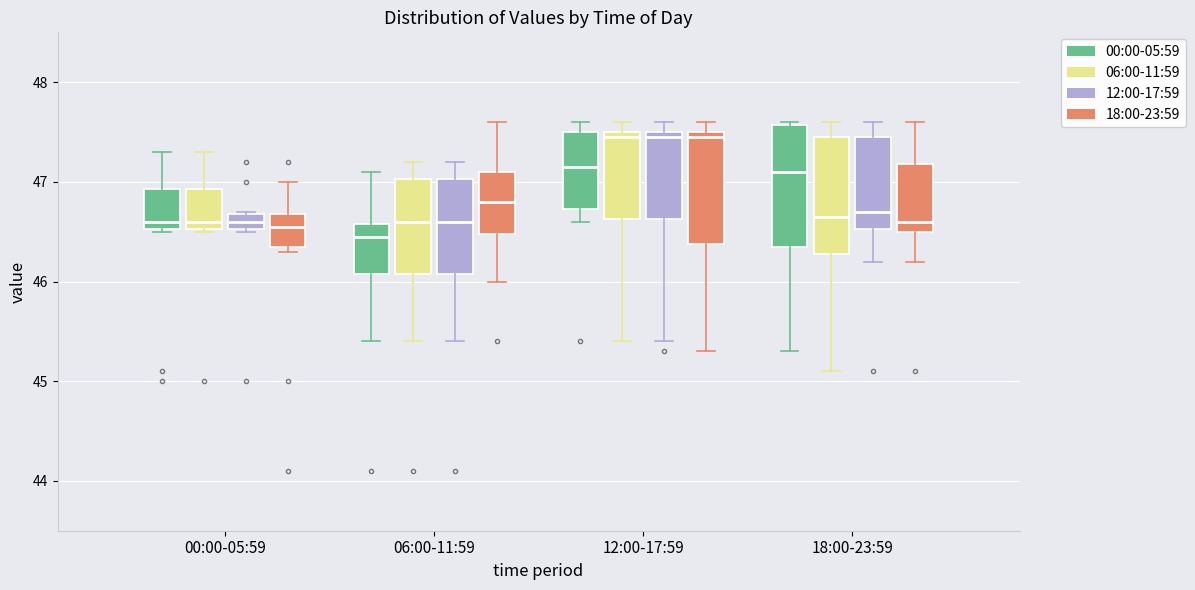

Reading left to right, transcribe this box plot: for each box, give where its median line is, the range the box spans, and where its two whiskers end, as read against the y-axis. The values are not printed on the chart, so give them approximately, as read against the axis.

00:00-05:59 (00:00-05:59): median 46.6, box 46.5 to 46.9, whiskers 46.5 to 47.3
00:00-05:59 (06:00-11:59): median 46.6, box 46.5 to 46.9, whiskers 46.5 to 47.3
00:00-05:59 (12:00-17:59): median 46.6, box 46.5 to 46.7, whiskers 46.5 to 46.7
00:00-05:59 (18:00-23:59): median 46.6, box 46.4 to 46.7, whiskers 46.3 to 47.0
06:00-11:59 (00:00-05:59): median 46.5, box 46.1 to 46.6, whiskers 45.4 to 47.1
06:00-11:59 (06:00-11:59): median 46.6, box 46.1 to 47.0, whiskers 45.4 to 47.2
06:00-11:59 (12:00-17:59): median 46.6, box 46.1 to 47.0, whiskers 45.4 to 47.2
06:00-11:59 (18:00-23:59): median 46.8, box 46.5 to 47.1, whiskers 46.0 to 47.6
12:00-17:59 (00:00-05:59): median 47.2, box 46.7 to 47.5, whiskers 46.6 to 47.6
12:00-17:59 (06:00-11:59): median 47.5 (just below the box's upper edge), box 46.6 to 47.5, whiskers 45.4 to 47.6
12:00-17:59 (12:00-17:59): median 47.5 (just below the box's upper edge), box 46.6 to 47.5, whiskers 45.4 to 47.6
12:00-17:59 (18:00-23:59): median 47.5 (just below the box's upper edge), box 46.4 to 47.5, whiskers 45.3 to 47.6
18:00-23:59 (00:00-05:59): median 47.1, box 46.4 to 47.6, whiskers 45.3 to 47.6
18:00-23:59 (06:00-11:59): median 46.7, box 46.3 to 47.5, whiskers 45.1 to 47.6
18:00-23:59 (12:00-17:59): median 46.7, box 46.5 to 47.5, whiskers 46.2 to 47.6
18:00-23:59 (18:00-23:59): median 46.6, box 46.5 to 47.2, whiskers 46.2 to 47.6